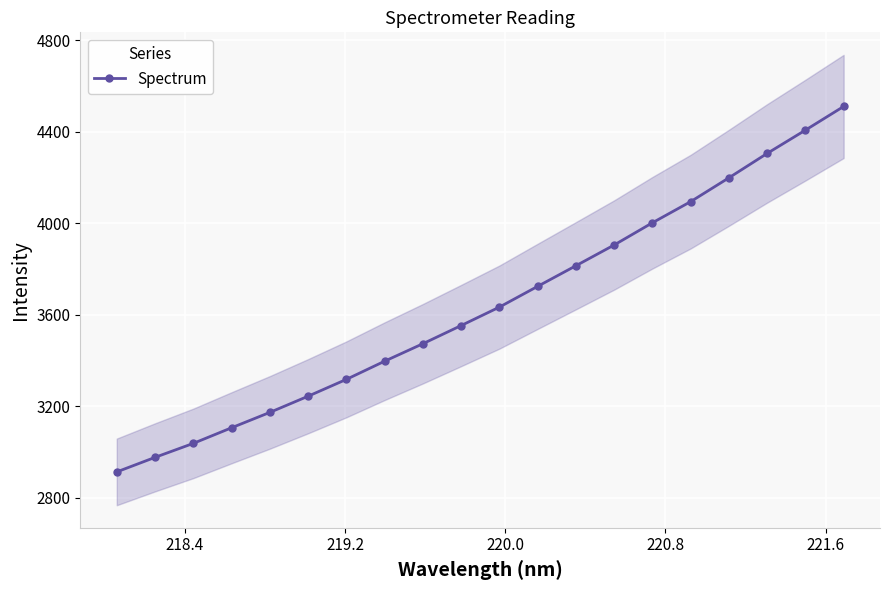

What is the highest value of the Spectrum series?

4509.7